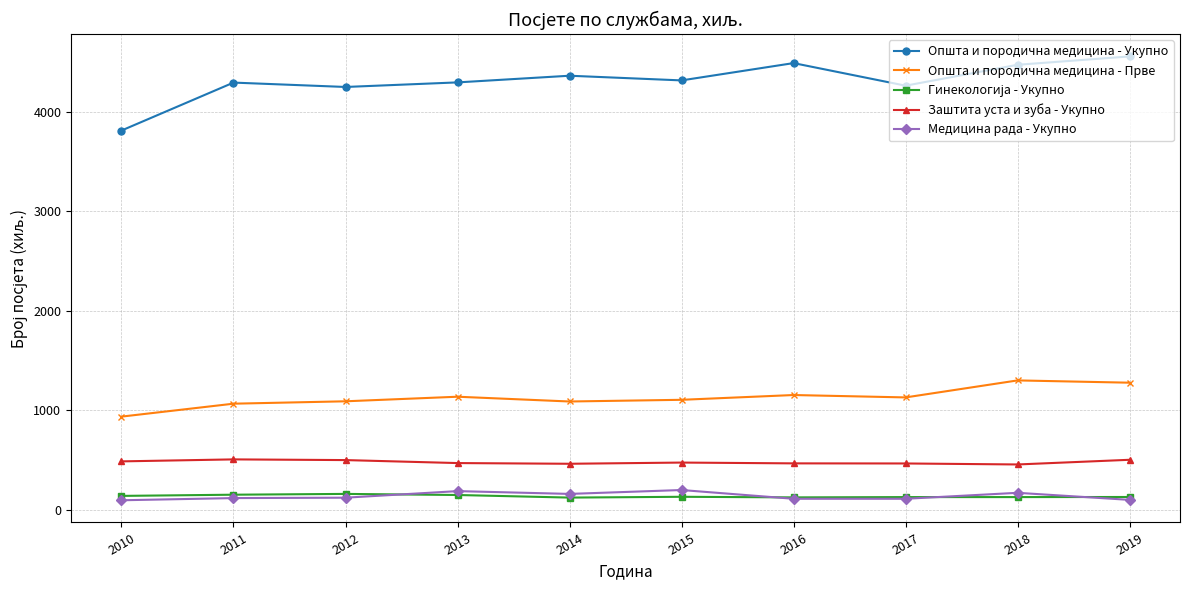

What is the minimum value for Општа и породична медицина - Укупно?

3810